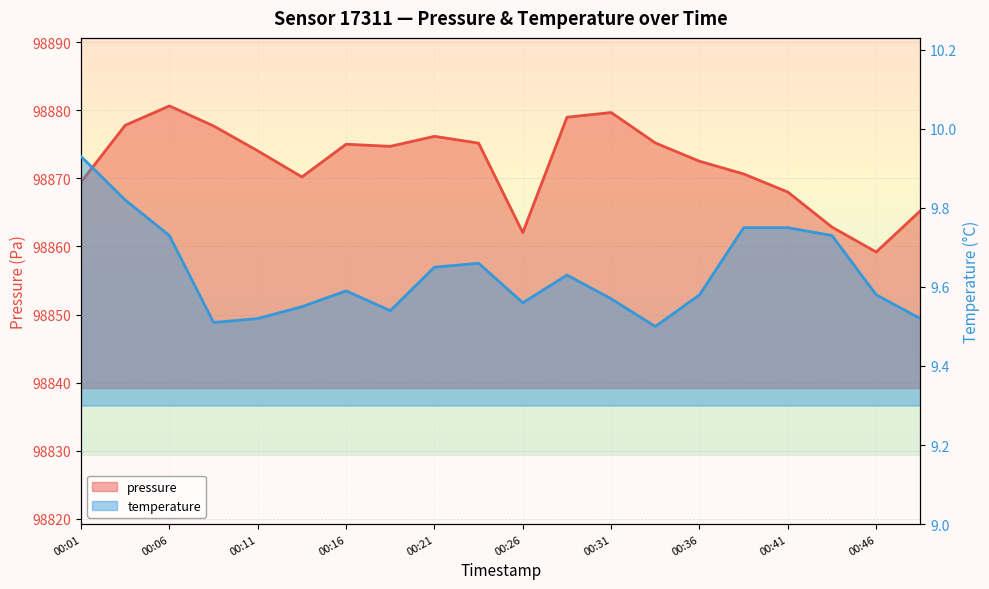

Count the temperature values in the range 9 to 10.

20